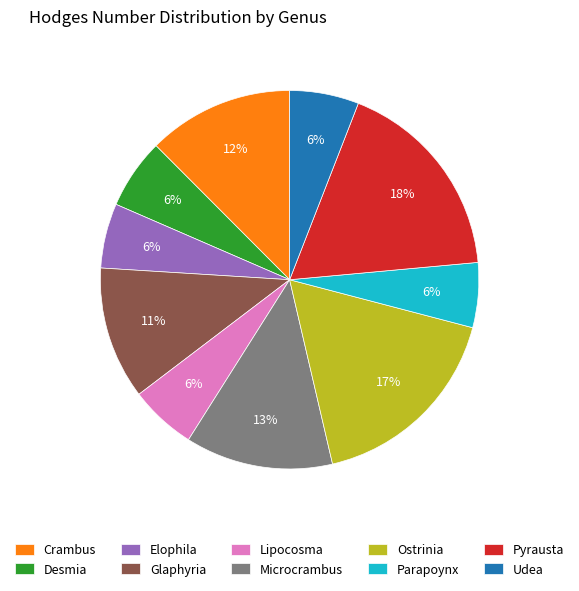

Is Ostrinia the majority of the pie?

No